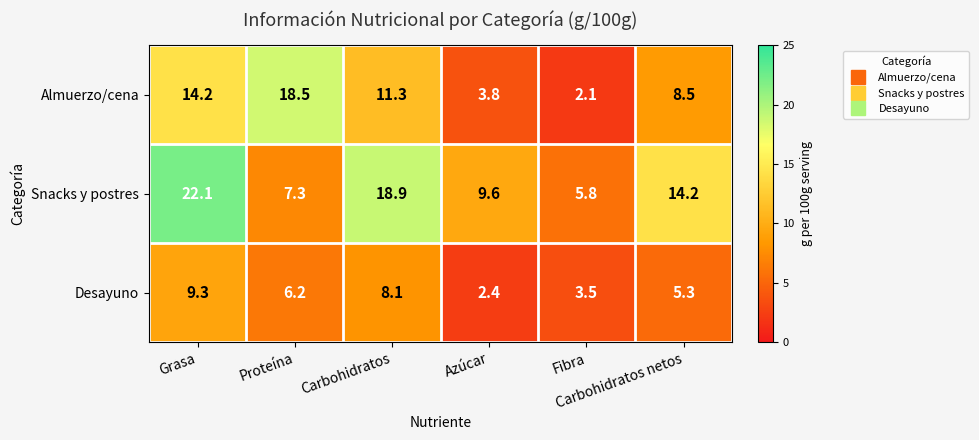

Rank the series by their maximum value, from highest to lowest.

Snacks y postres, Almuerzo/cena, Desayuno